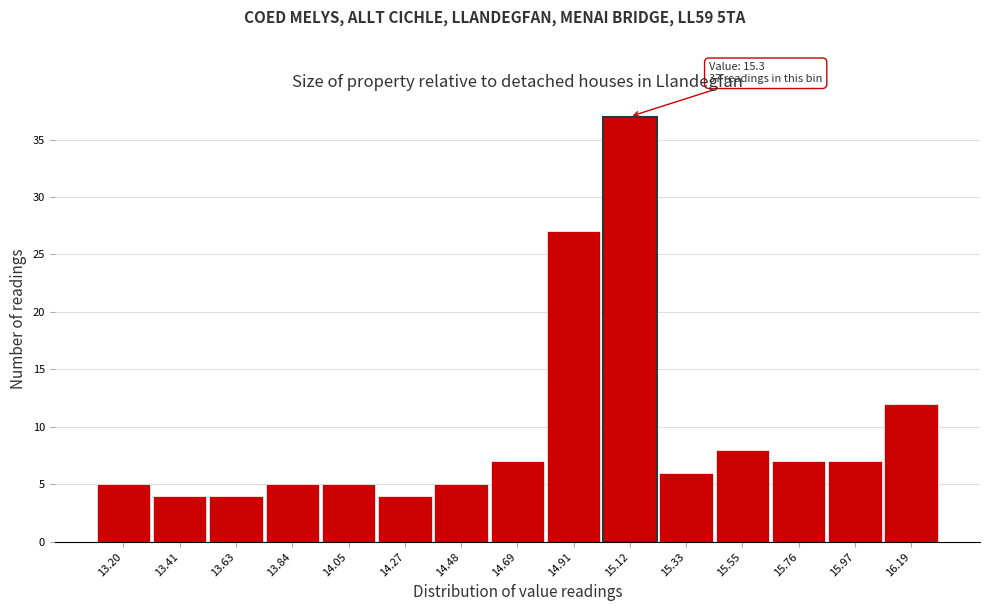

Reading left to right, transcribe all the data shown in this chart.

5	4	4	5	5	4	5	7	27	37	6	8	7	7	12